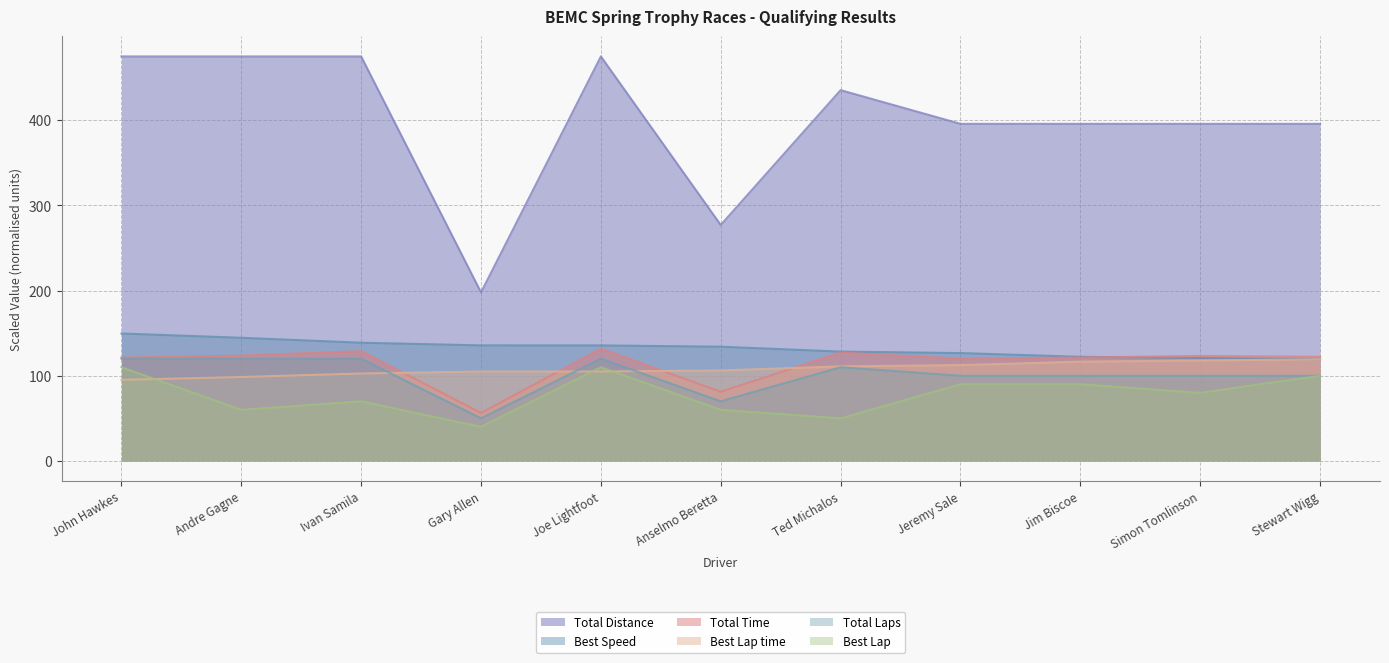

How many data points in Best Speed are above 134?

6